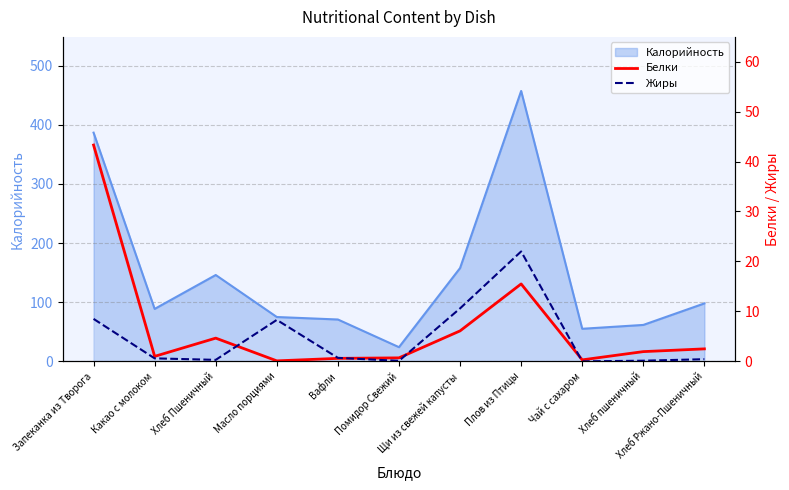

What is the difference between the Белки values at Запеканка из Творога and Вафли?

42.7